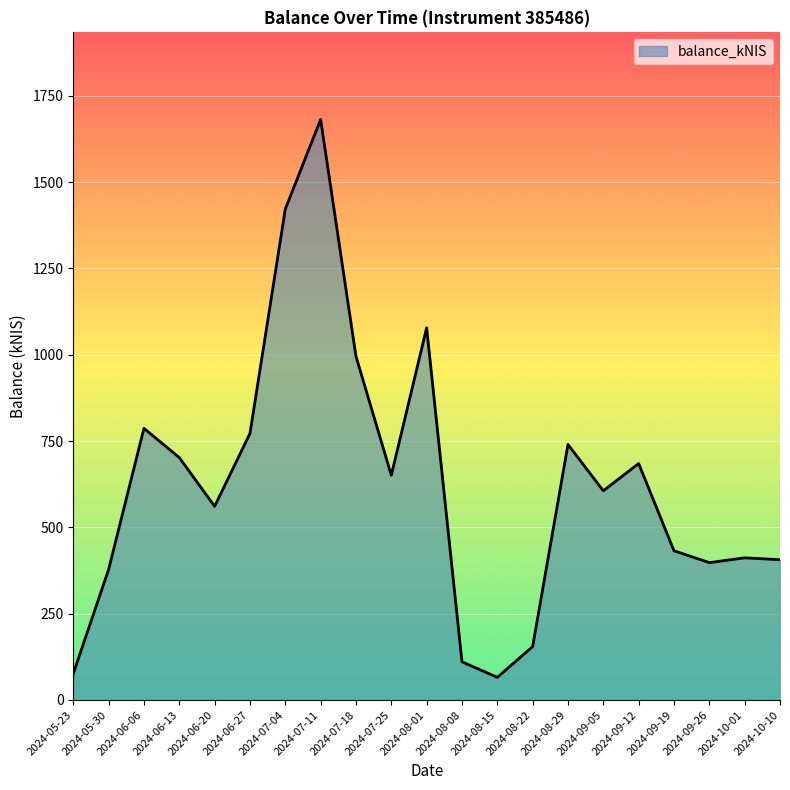

Is it true that the value at 2024-06-13 is 1116.3?

False